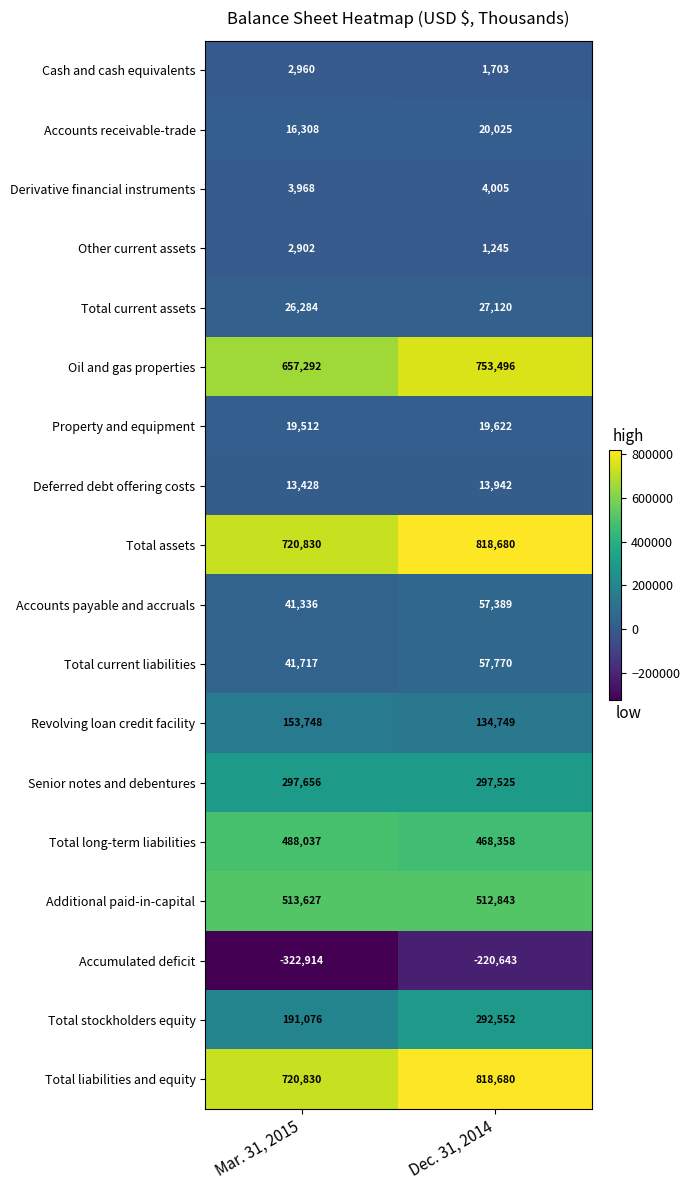

What is the difference between the maximum and minimum values in the Additional paid-in-capital series?

784